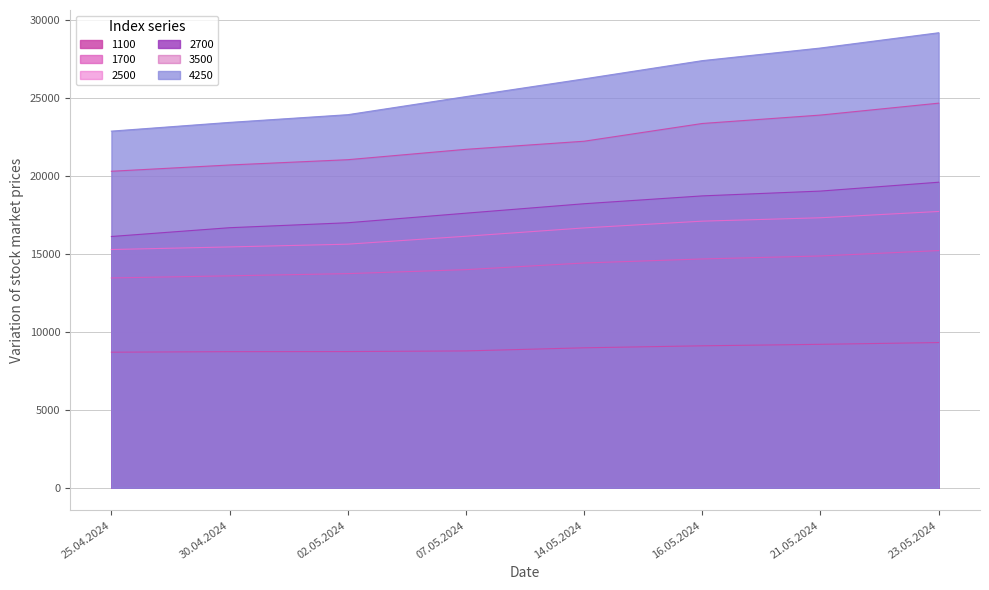

What are all the series names shown in the legend?

1100, 1700, 2500, 2700, 3500, 4250